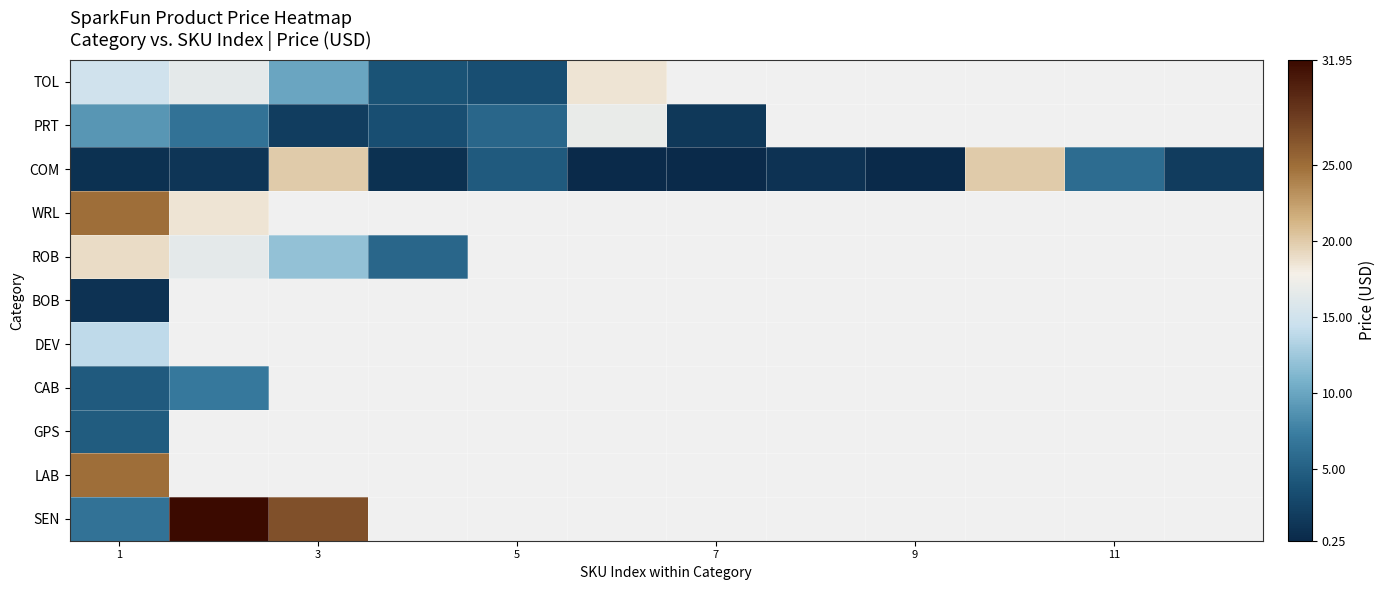

At how many categories does at least one series exceed 10?

5